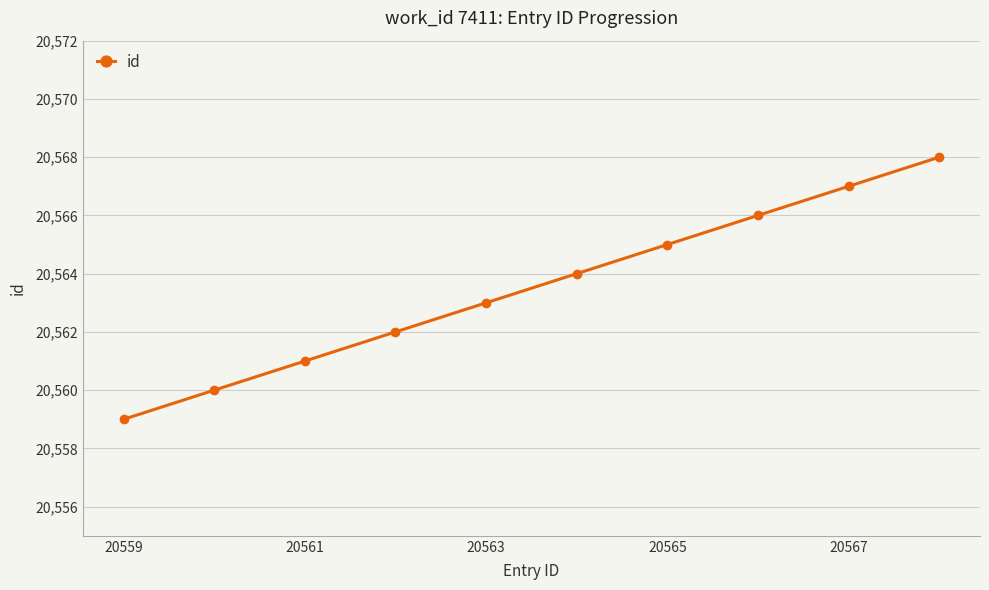

What is the maximum value shown in the chart?

20568